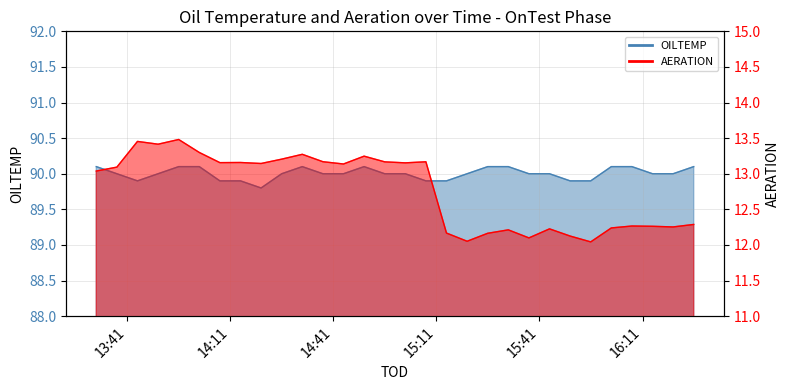

Does the chart have visible grid lines?

Yes